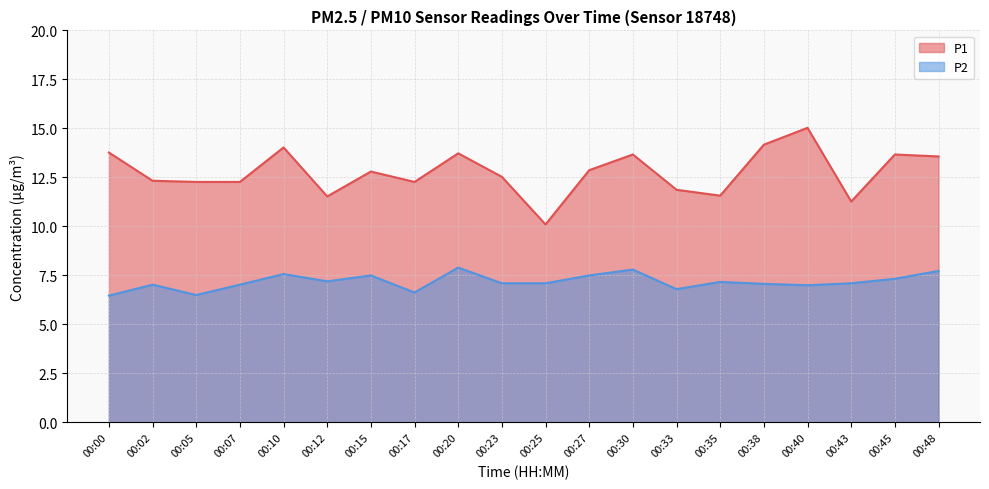

Which series has the widest spread of values?

P1